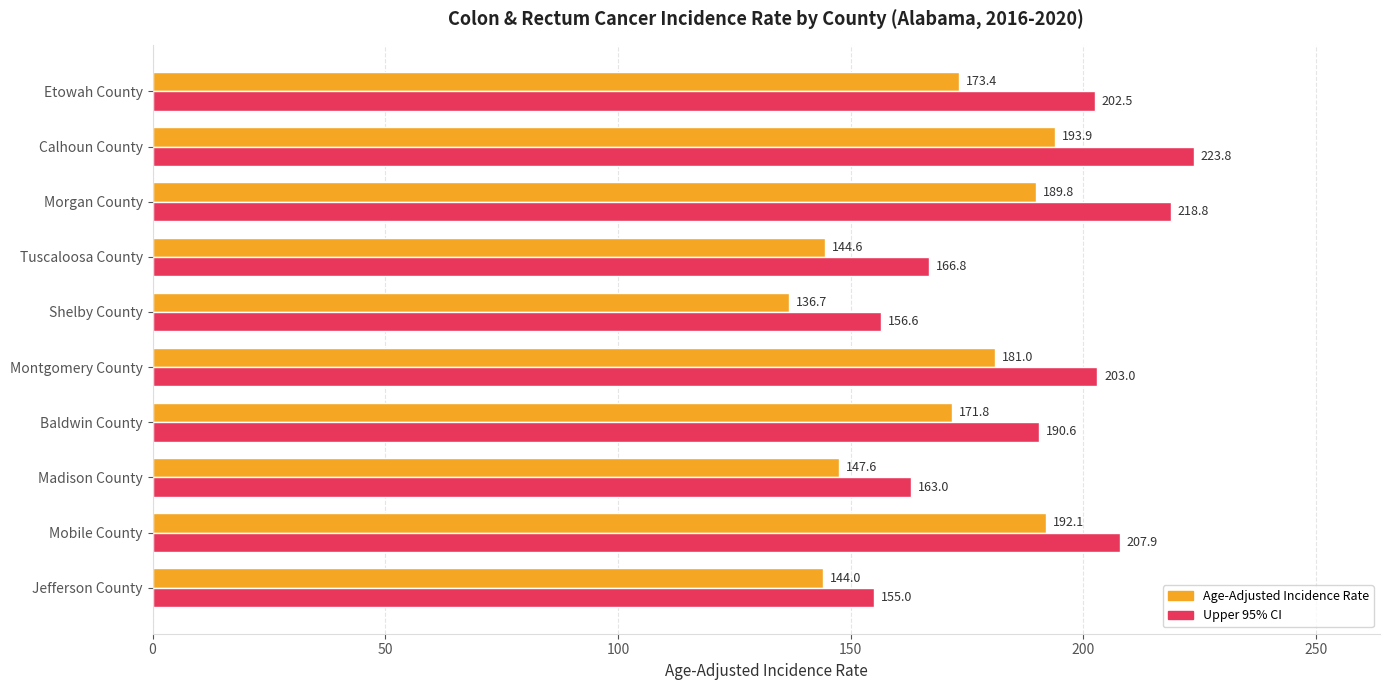

What is the difference between the maximum and minimum values in the Age-Adjusted Incidence Rate series?

57.2